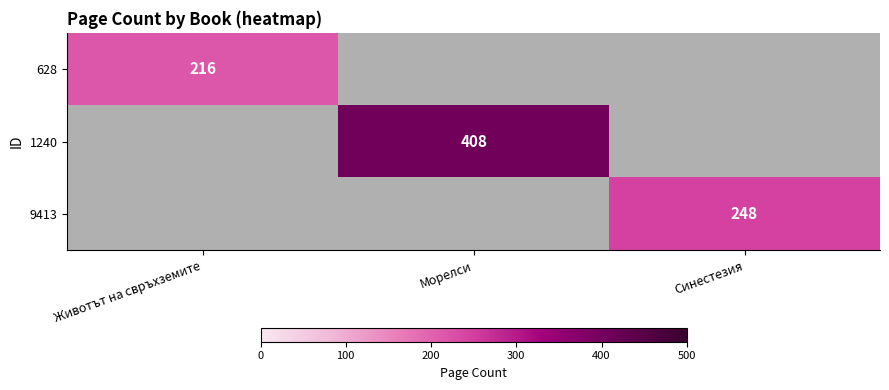

Is it true that 628 equals 216 at Животът на свръхземите?

True